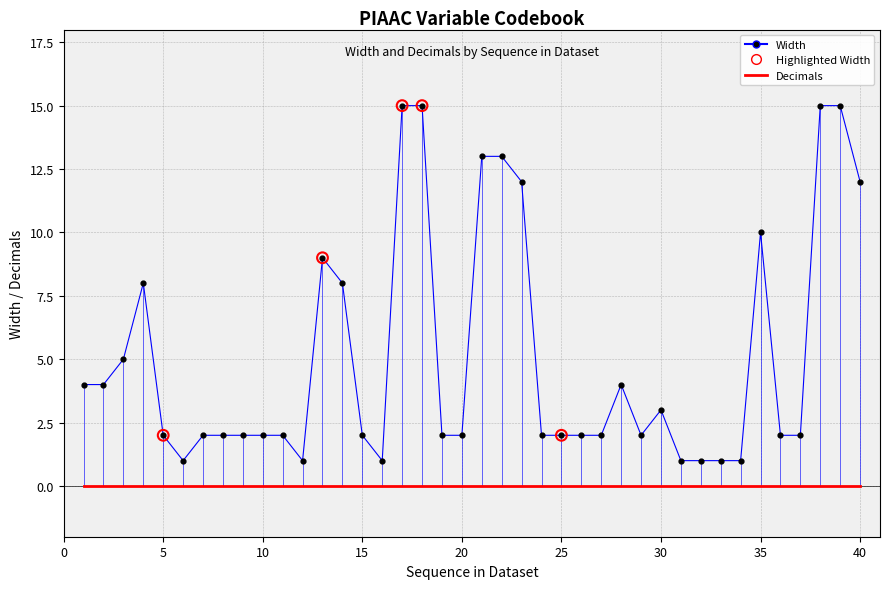

Which series has the largest total across all categories?

Width